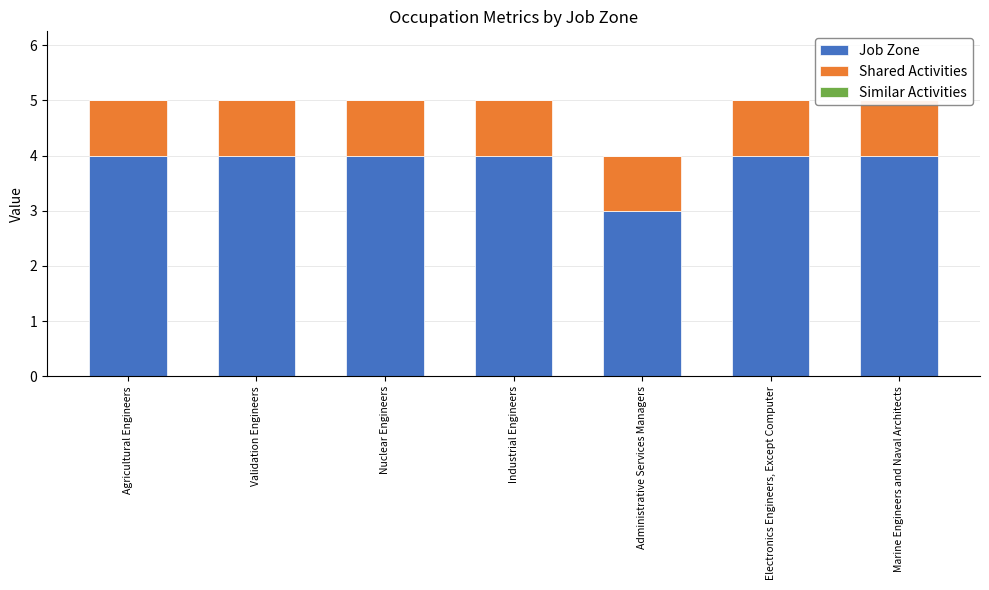

Reading right to left, what are all the values shown in this chart?

Job Zone: Marine Engineers and Naval Architects=4	Electronics Engineers, Except Computer=4	Administrative Services Managers=3	Industrial Engineers=4	Nuclear Engineers=4	Validation Engineers=4	Agricultural Engineers=4
Shared Activities: Marine Engineers and Naval Architects=1	Electronics Engineers, Except Computer=1	Administrative Services Managers=1	Industrial Engineers=1	Nuclear Engineers=1	Validation Engineers=1	Agricultural Engineers=1
Similar Activities: Marine Engineers and Naval Architects=0	Electronics Engineers, Except Computer=0	Administrative Services Managers=0	Industrial Engineers=0	Nuclear Engineers=0	Validation Engineers=0	Agricultural Engineers=0